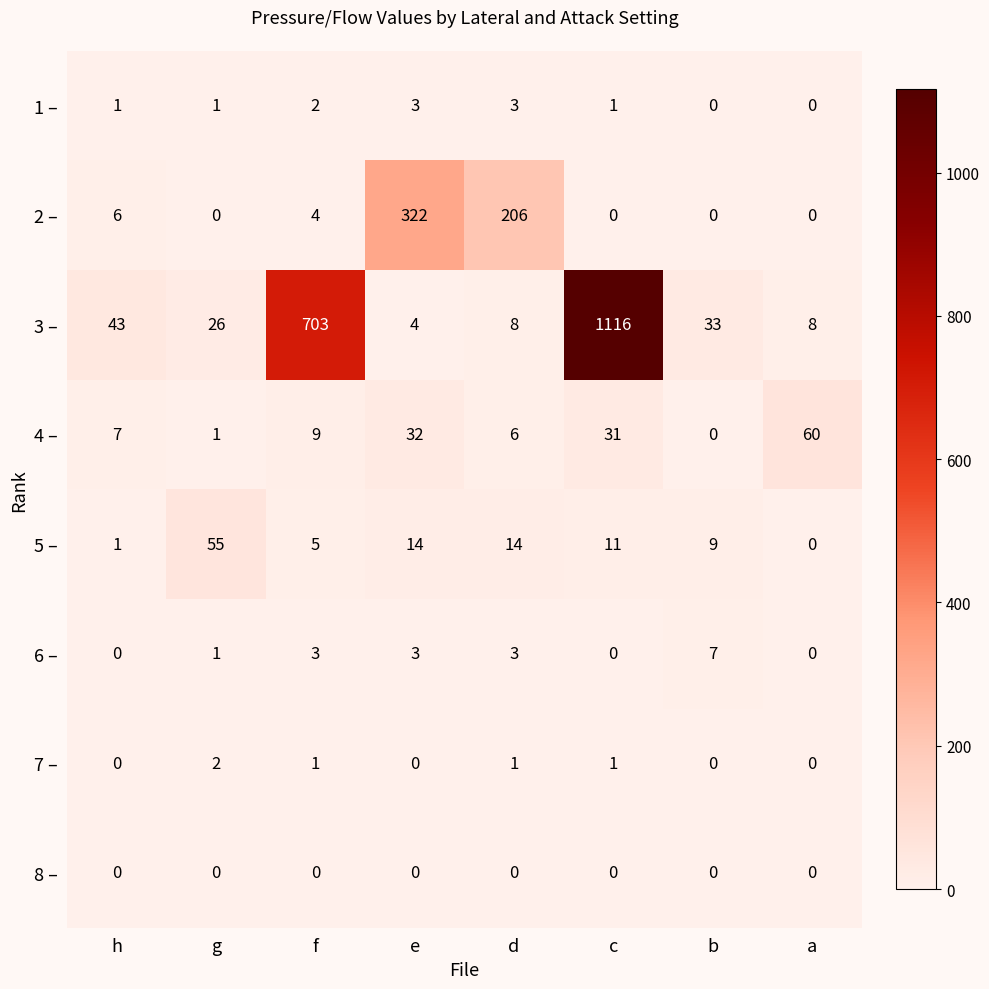

Where is 3 – nearest to the value 560?

f